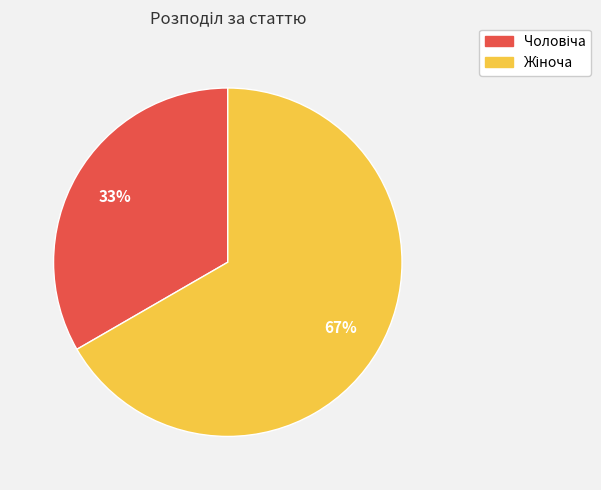

To the nearest percent, what is the average slice percentage?

50%